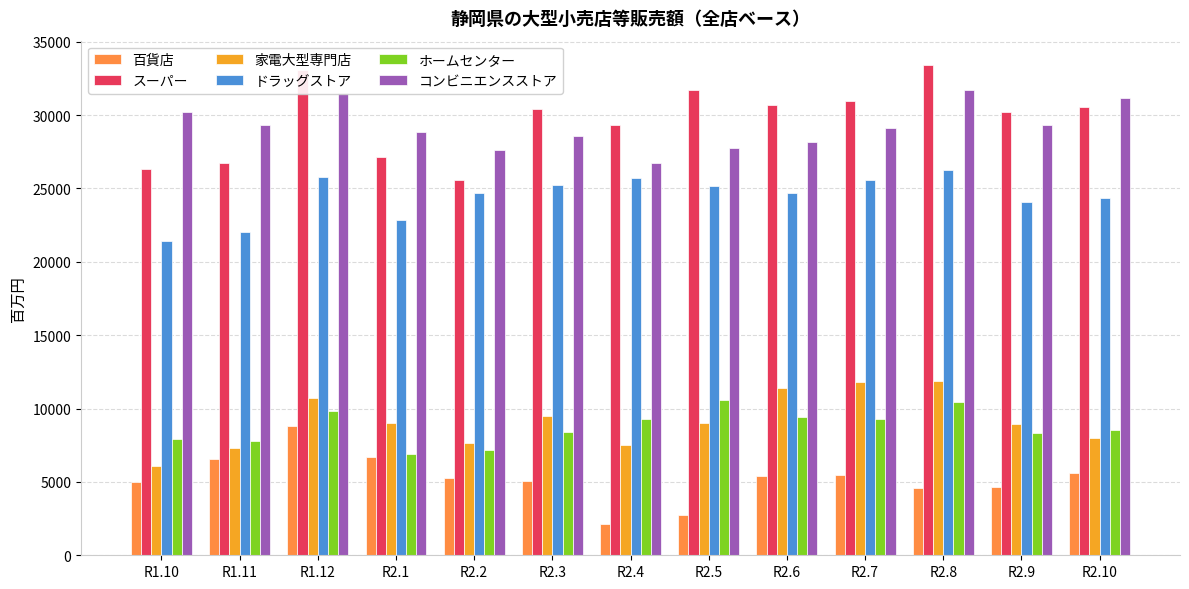

What is the average value of the ホームセンター series?

8759